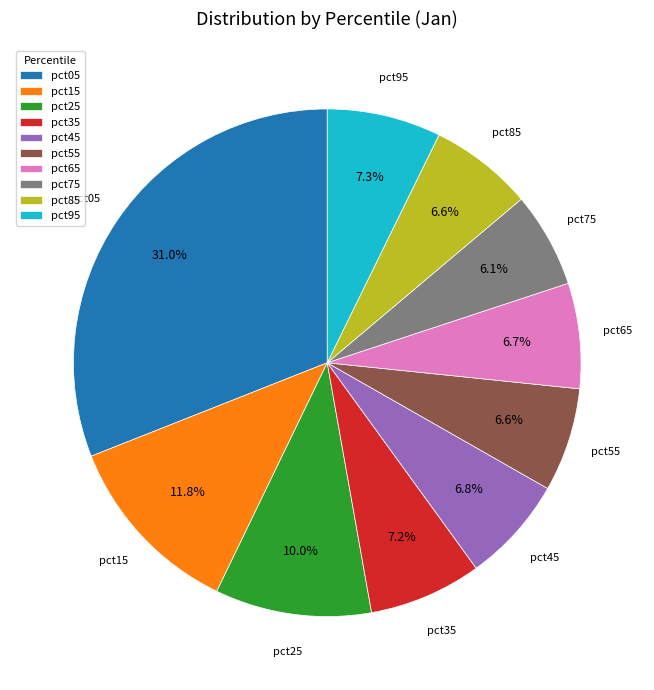

Is pct75 the majority of the pie?

No